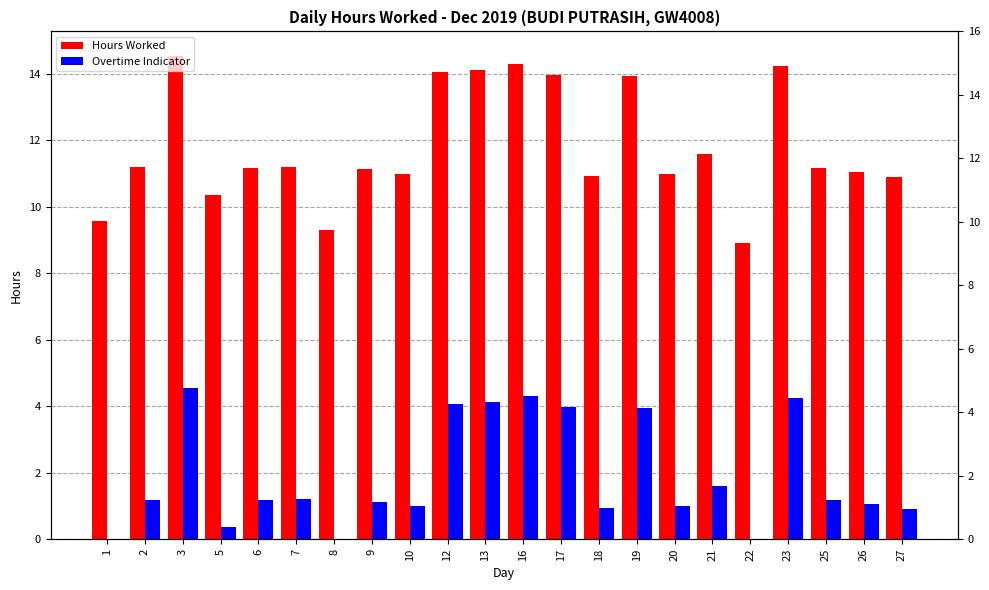

Which category has the highest value in the Hours Worked series?

3